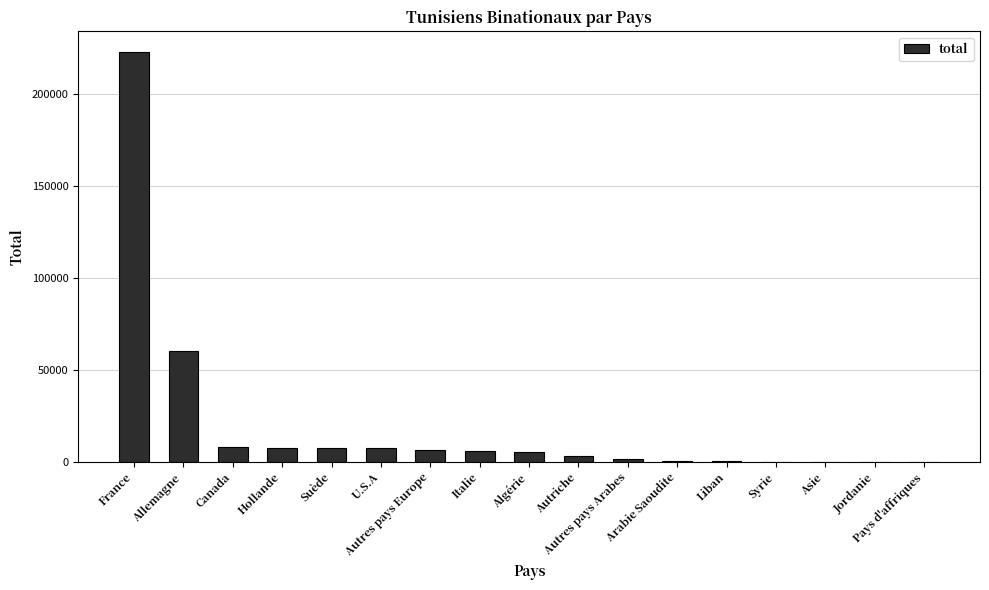

What is the greatest value displayed?

223004